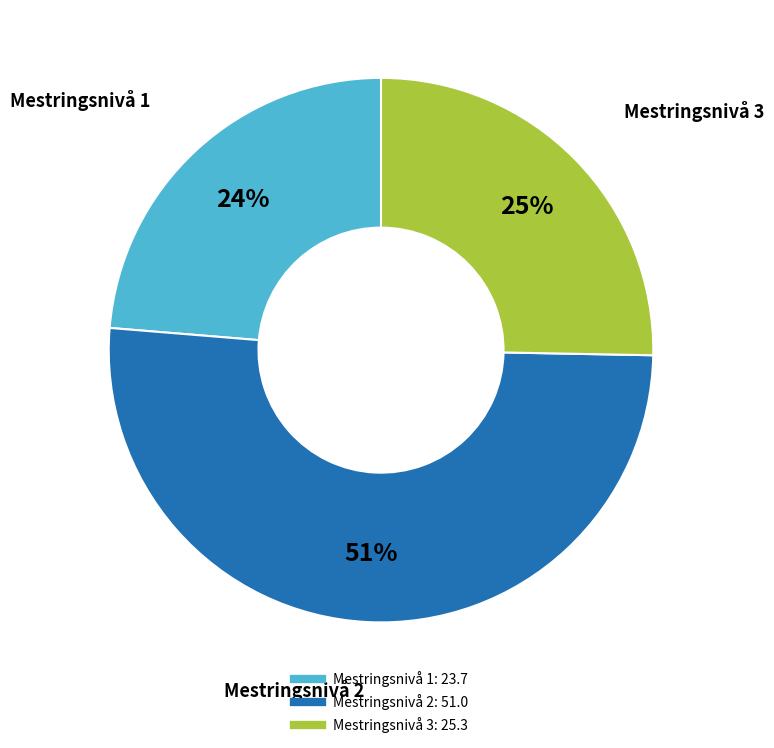

Which slice represents more than half of the pie?

Mestringsnivå 2